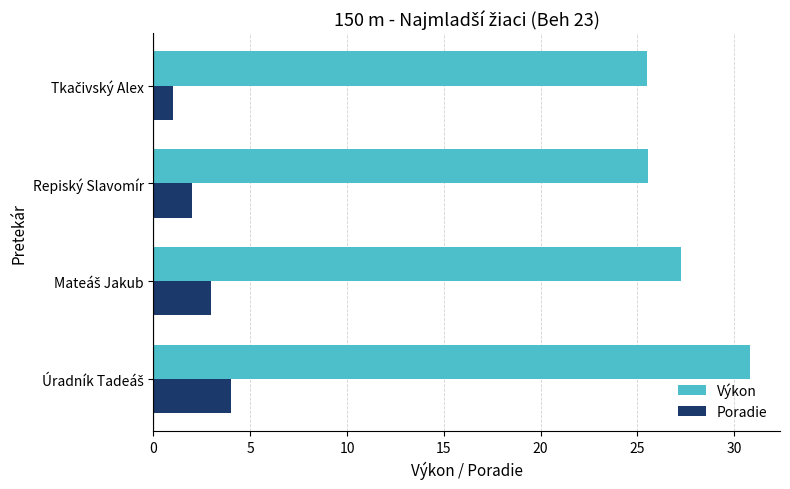

The value of Poradie at Repiský Slavomír is 3.3. True or false?

False